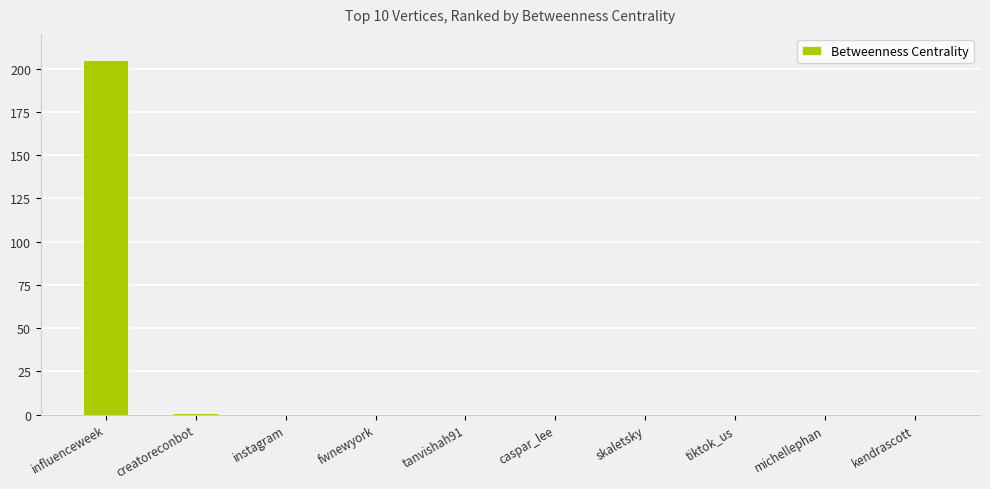

What is the greatest value displayed?

205